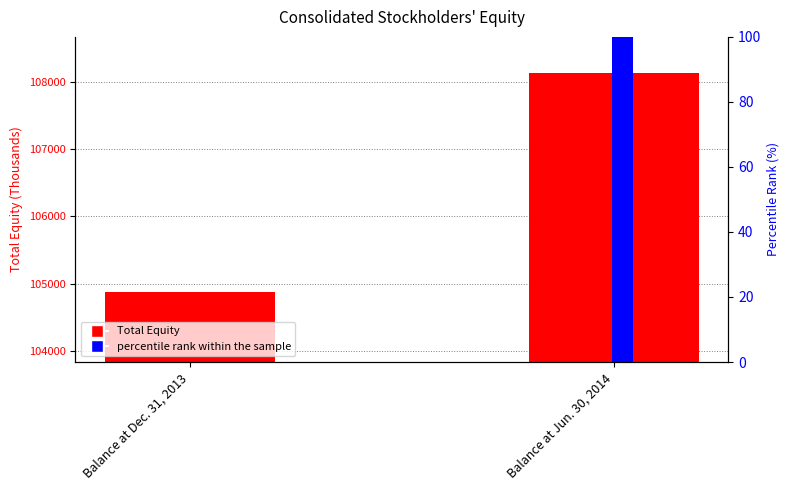

How many series are shown in this chart?

2